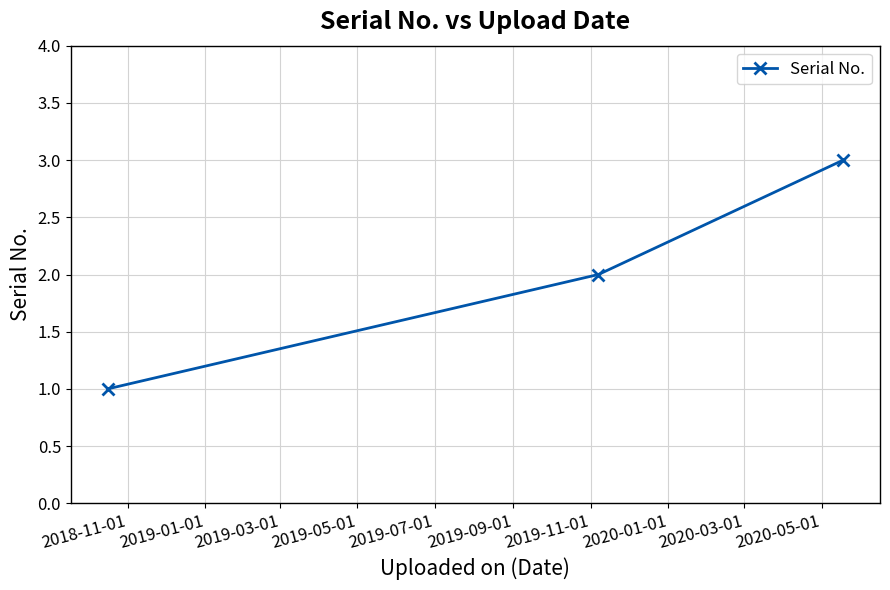

How many data points are less than 2?

1